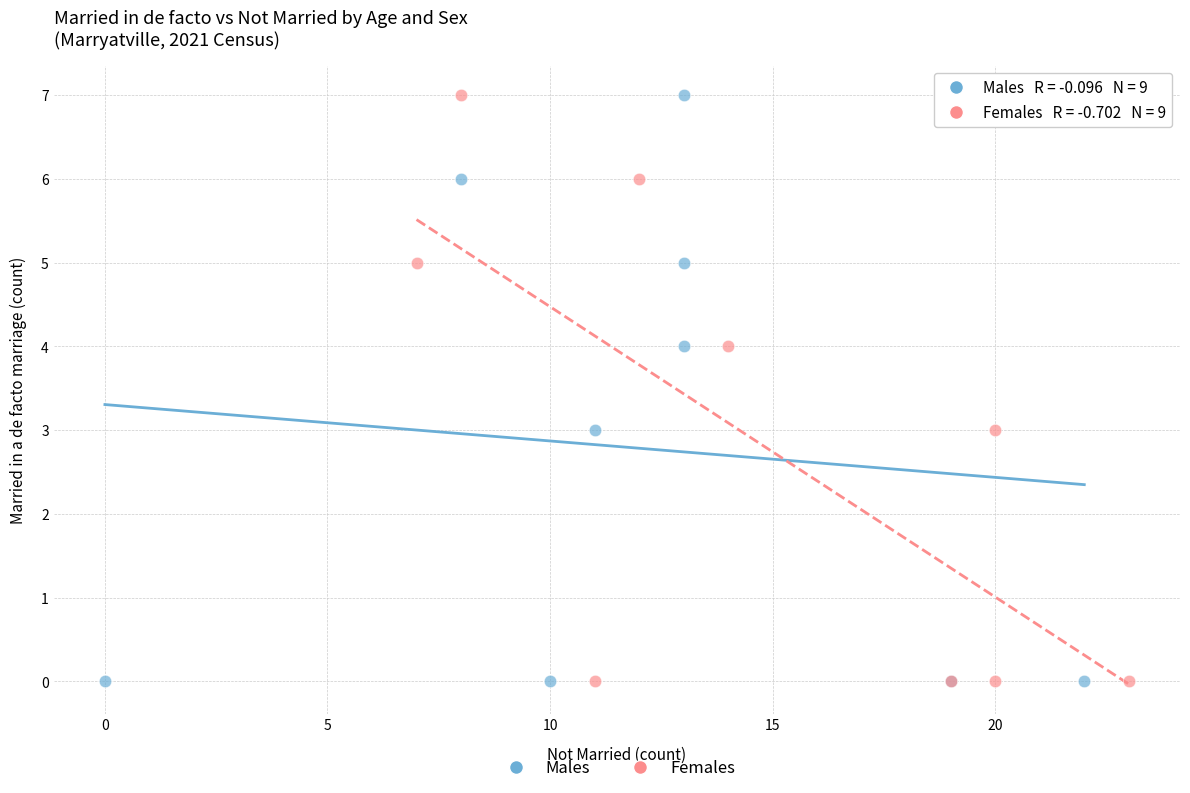

What are all the series names shown in the legend?

Males, Females